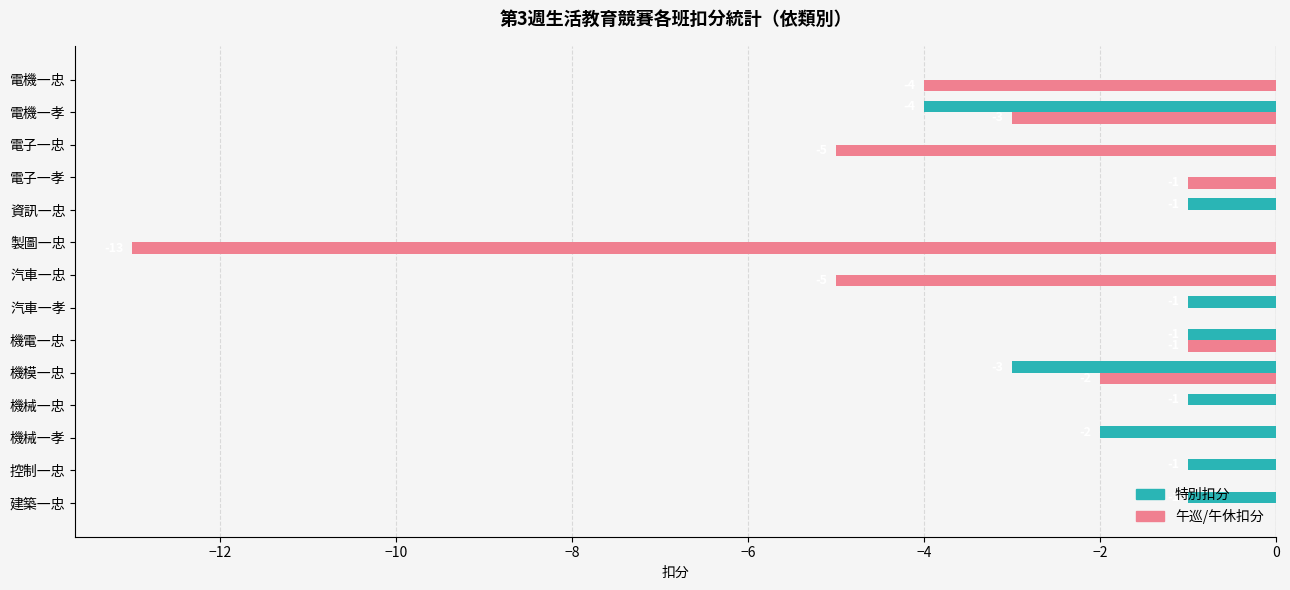

What is the sum of the 特別扣分 values at 機模一忠 and 電子一忠?

-3